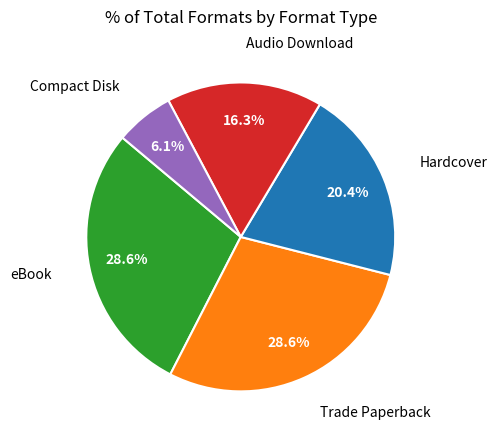

Is there a majority slice in this chart?

No